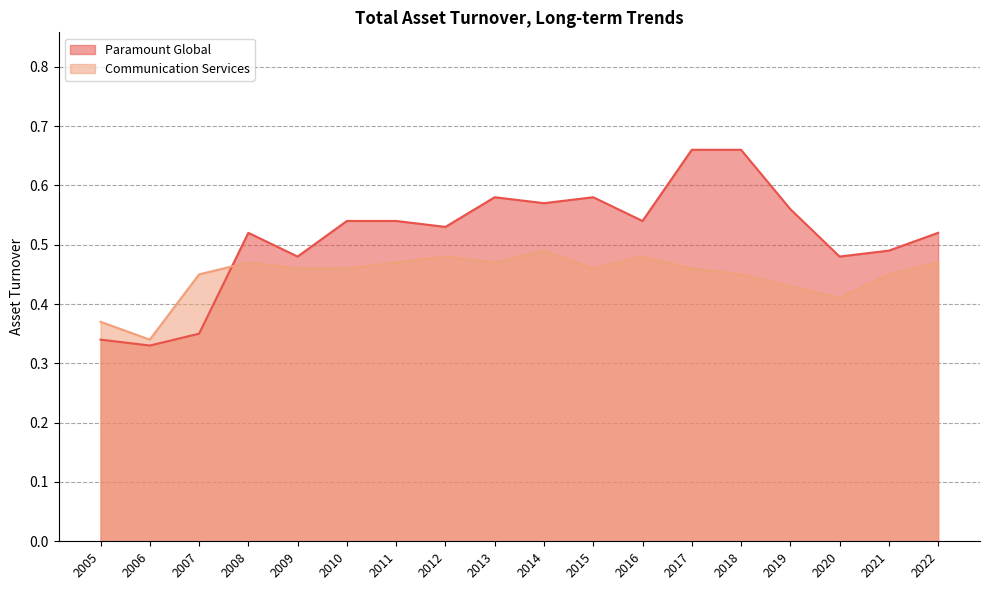

Which series has the widest spread of values?

Paramount Global